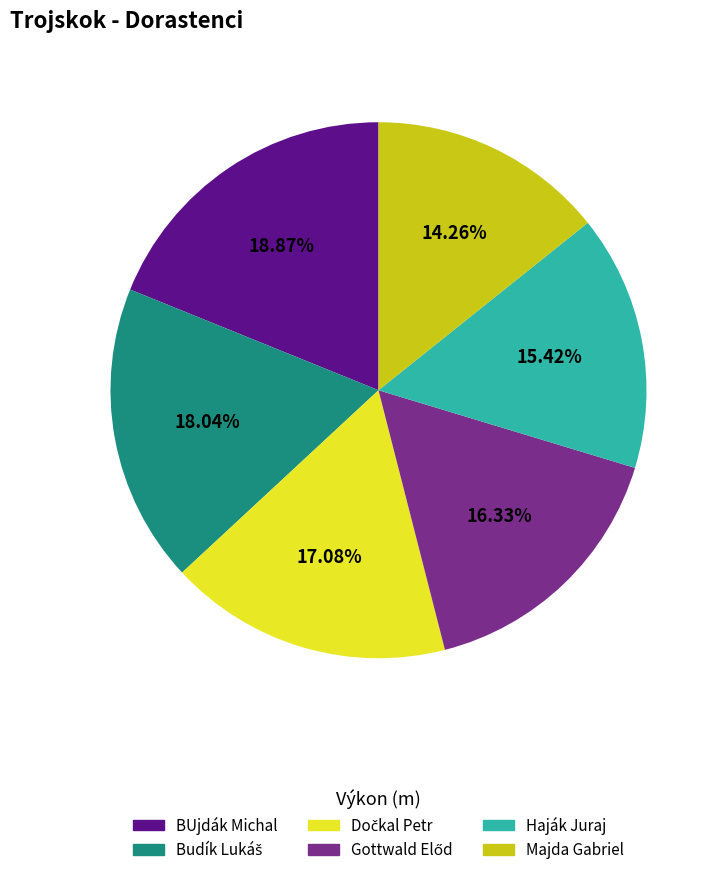

Do BUjdák Michal and Haják Juraj together represent more than half of the pie?

No